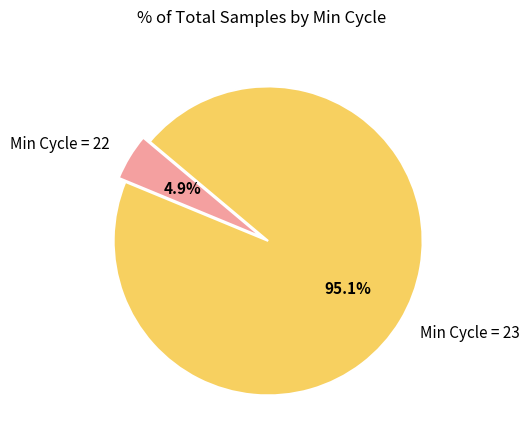

Combined, do Min Cycle = 23 and Min Cycle = 22 account for over 50%?

Yes